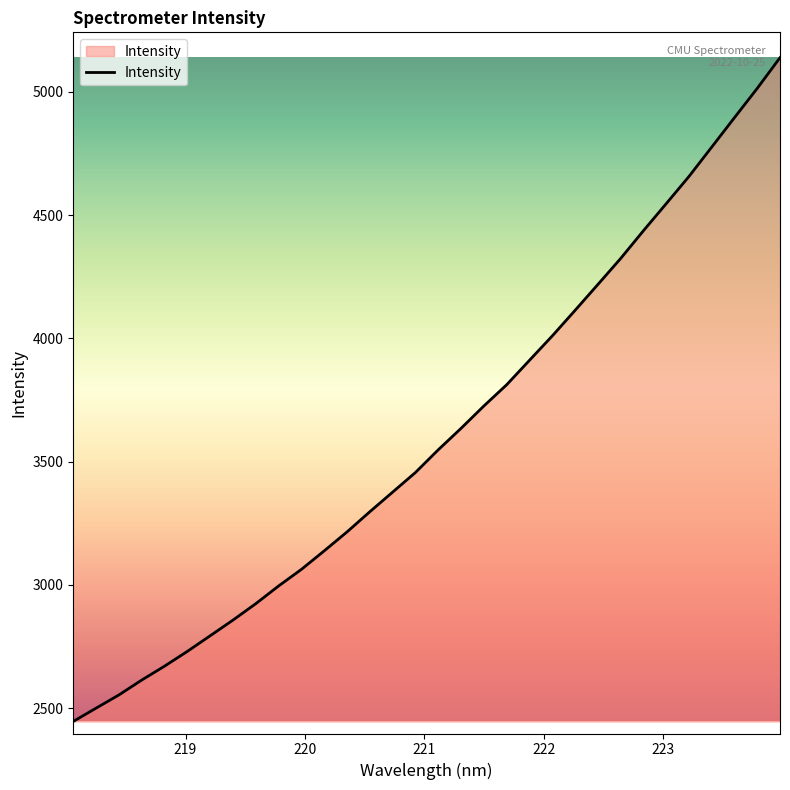

What is the greatest value displayed?

5138.4